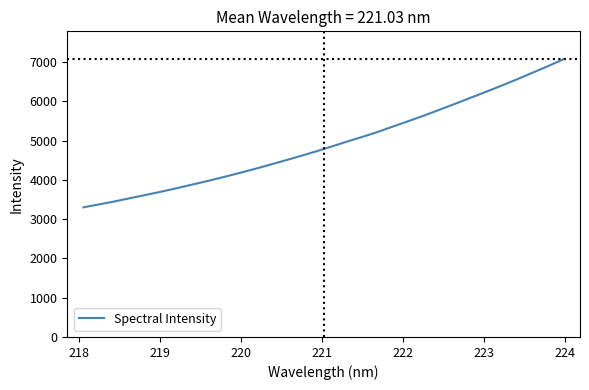

What is the difference between the maximum and minimum values?

3775.3